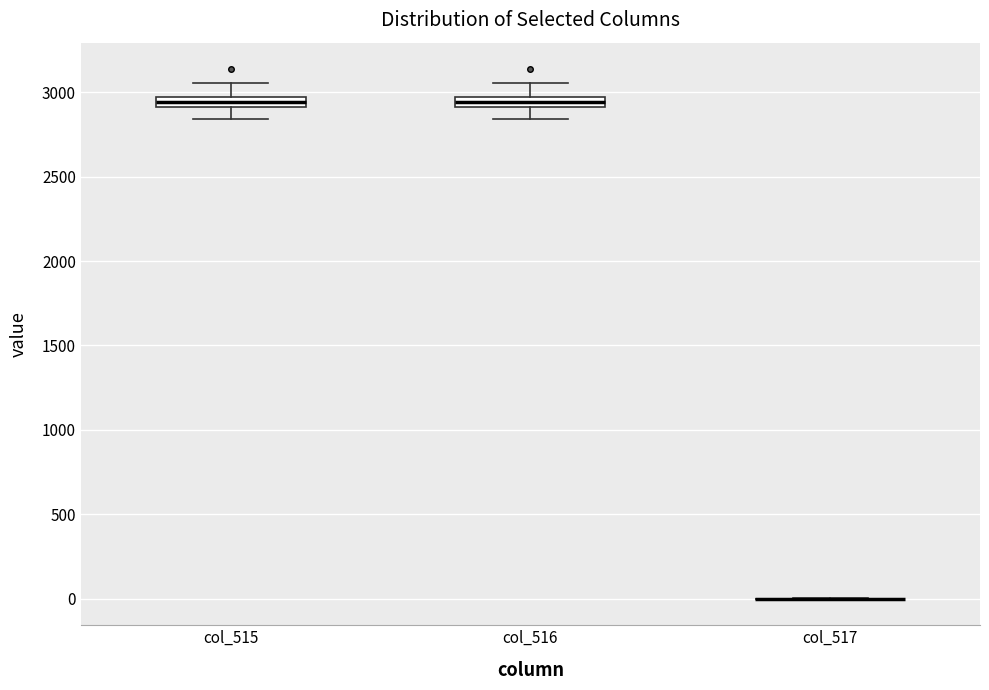

Where does the lower whisker of the box for col_516 end on the y-axis? The values are not printed on the chart, so give them approximately, as read against the axis.

2850